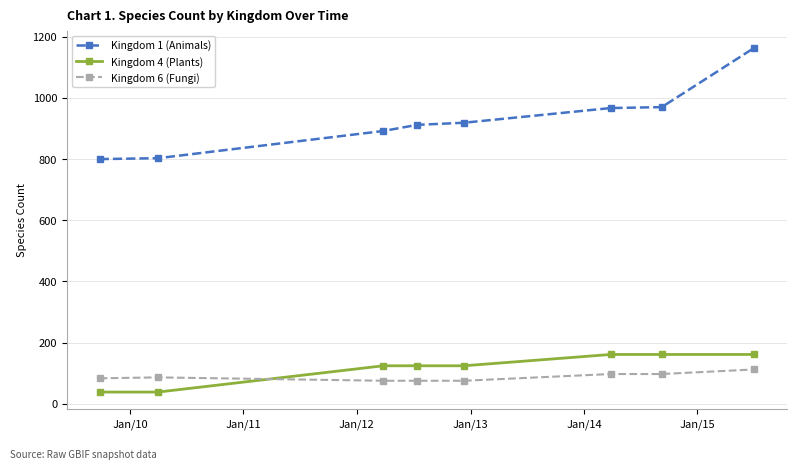

Which series has the largest total across all categories?

Kingdom 1 (Animals)